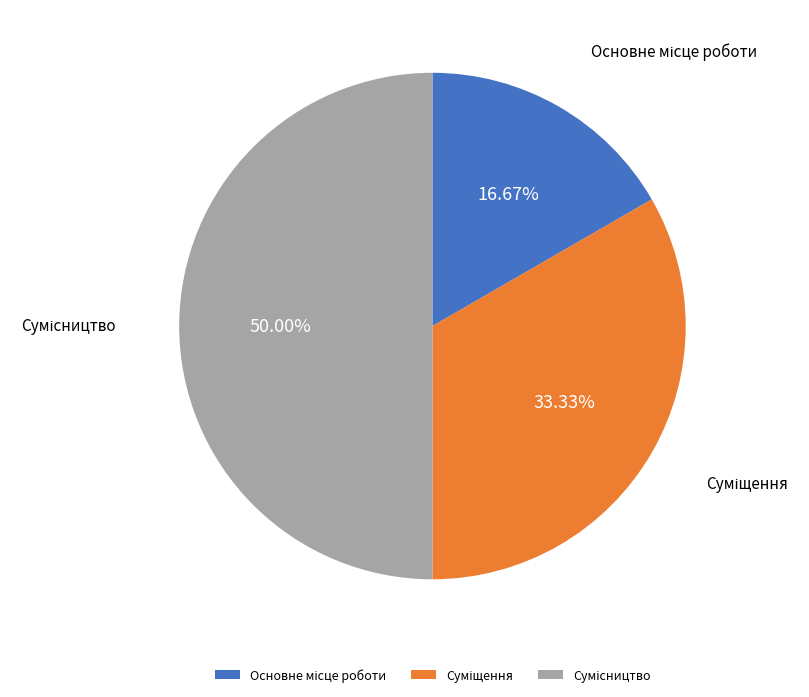

The Сумісництво slice represents 38% of the pie. True or false?

False